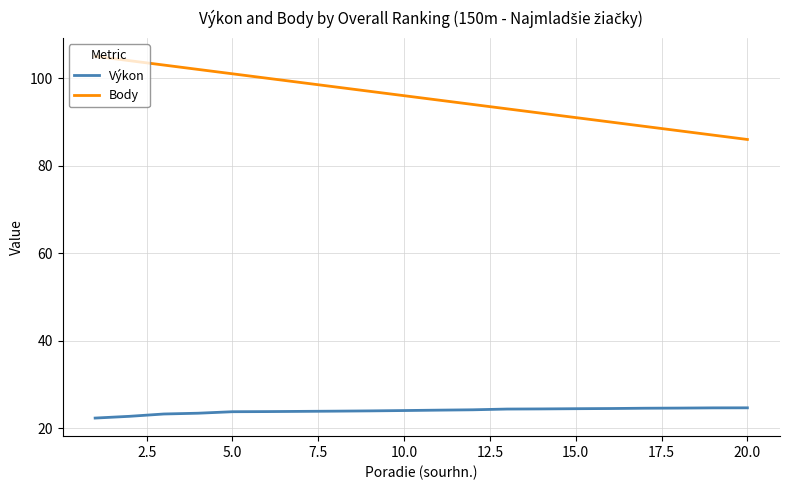

True or false: Body and Výkon cross at least once.

False